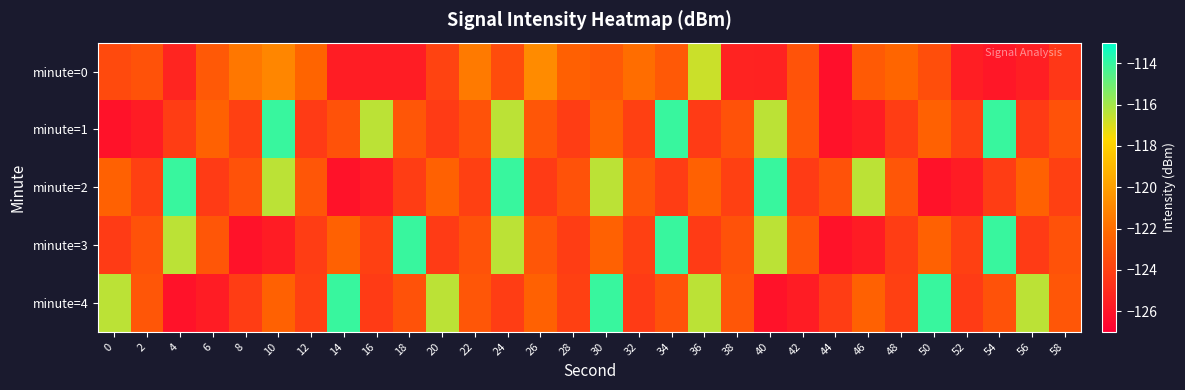

Reading right to left, what are all the values shown in this chart?

minute=0: 58=-124.4	56=-125.6	54=-125.9	52=-125.6	50=-123.4	48=-122.4	46=-122.9	44=-126.3	42=-123.2	40=-125.4	38=-125.3	36=-116.7	34=-122.9	32=-122.0	30=-122.9	28=-122.6	26=-120.8	24=-123.5	22=-121.5	20=-123.9	18=-125.6	16=-125.6	14=-125.6	12=-122.4	10=-121.0	8=-121.6	6=-122.9	4=-125.3	2=-123.3	0=-123.6
minute=1: 58=-123.2	56=-124.3	54=-114.1	52=-124.0	50=-122.6	48=-124.2	46=-125.7	44=-126.1	42=-123.0	40=-116.4	38=-123.2	36=-124.3	34=-114.1	32=-124.0	30=-122.6	28=-124.2	26=-123.0	24=-116.4	22=-123.2	20=-124.3	18=-123.0	16=-116.4	14=-123.2	12=-124.3	10=-114.1	8=-124.0	6=-122.6	4=-124.2	2=-125.7	0=-126.1
minute=2: 58=-124.0	56=-122.6	54=-124.2	52=-125.7	50=-126.1	48=-123.0	46=-116.4	44=-123.2	42=-124.3	40=-114.1	38=-124.0	36=-122.6	34=-124.2	32=-123.0	30=-116.4	28=-123.2	26=-124.3	24=-114.1	22=-124.0	20=-122.6	18=-124.2	16=-125.7	14=-126.1	12=-123.0	10=-116.4	8=-123.2	6=-124.3	4=-114.1	2=-124.0	0=-122.6
minute=3: 58=-123.2	56=-124.3	54=-114.1	52=-124.0	50=-122.6	48=-124.2	46=-125.7	44=-126.1	42=-123.0	40=-116.4	38=-123.2	36=-124.3	34=-114.1	32=-124.0	30=-122.6	28=-124.2	26=-123.0	24=-116.4	22=-123.2	20=-124.3	18=-114.1	16=-124.0	14=-122.6	12=-124.2	10=-125.7	8=-126.1	6=-123.0	4=-116.4	2=-123.2	0=-124.3
minute=4: 58=-123.0	56=-116.4	54=-123.2	52=-124.3	50=-114.1	48=-124.0	46=-122.6	44=-124.2	42=-125.7	40=-126.1	38=-123.0	36=-116.4	34=-123.2	32=-124.3	30=-114.1	28=-124.0	26=-122.6	24=-124.2	22=-123.0	20=-116.4	18=-123.2	16=-124.3	14=-114.1	12=-124.0	10=-122.6	8=-124.2	6=-125.7	4=-126.1	2=-123.0	0=-116.4